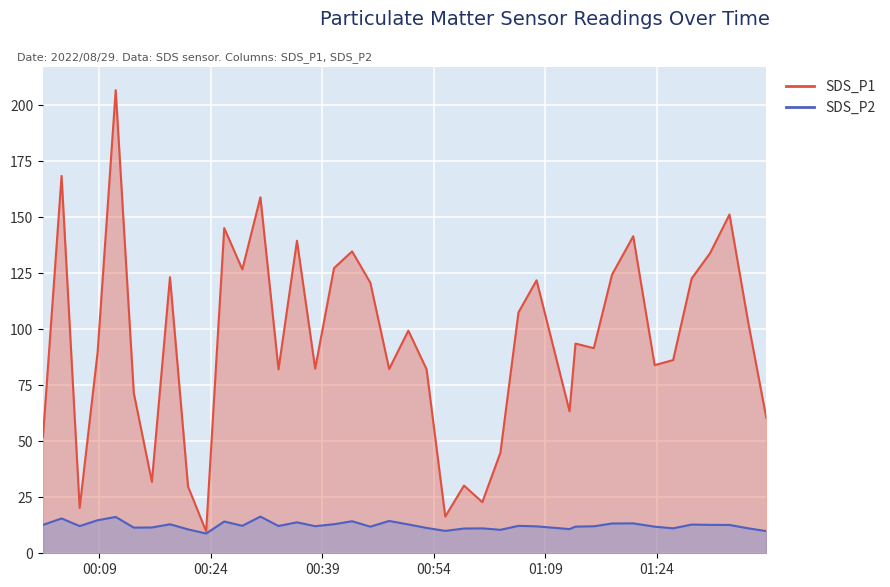

What is the average value of the SDS_P1 series?

94.6